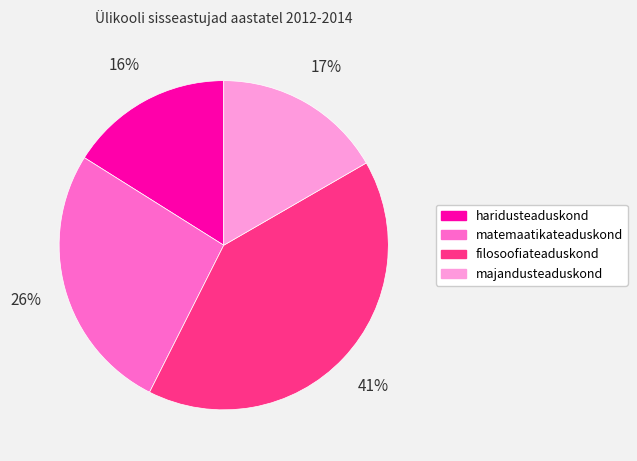

True or false: filosoofiateaduskond accounts for 41% of the total.

True